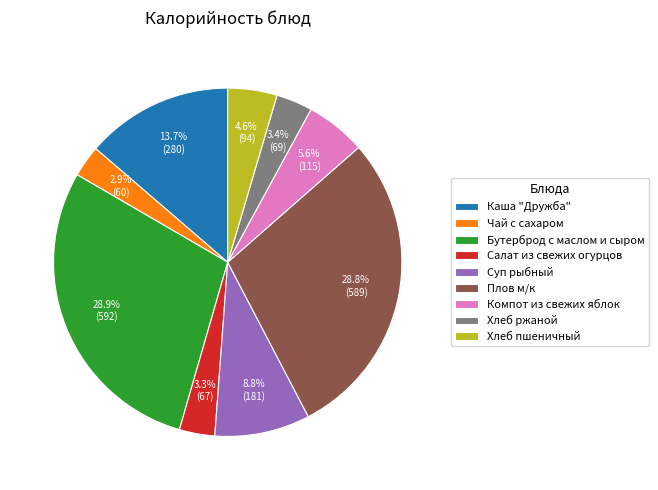

Is Салат из свежих огурцов the majority of the pie?

No